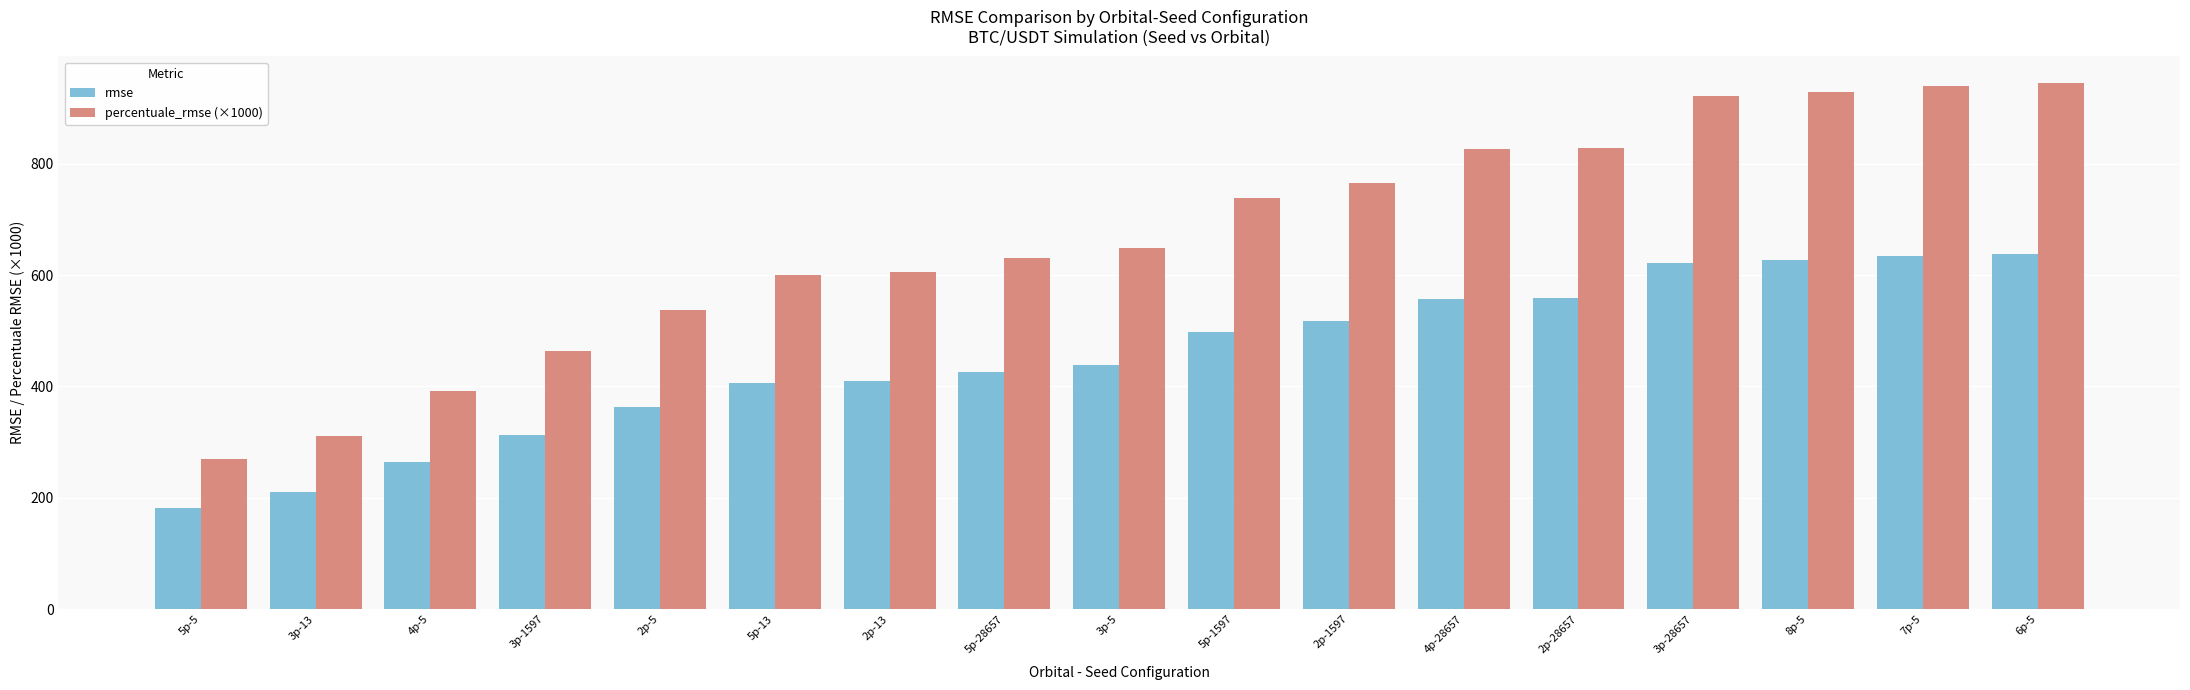

What is the difference between the highest and lowest values at 5p-1597?

239.6